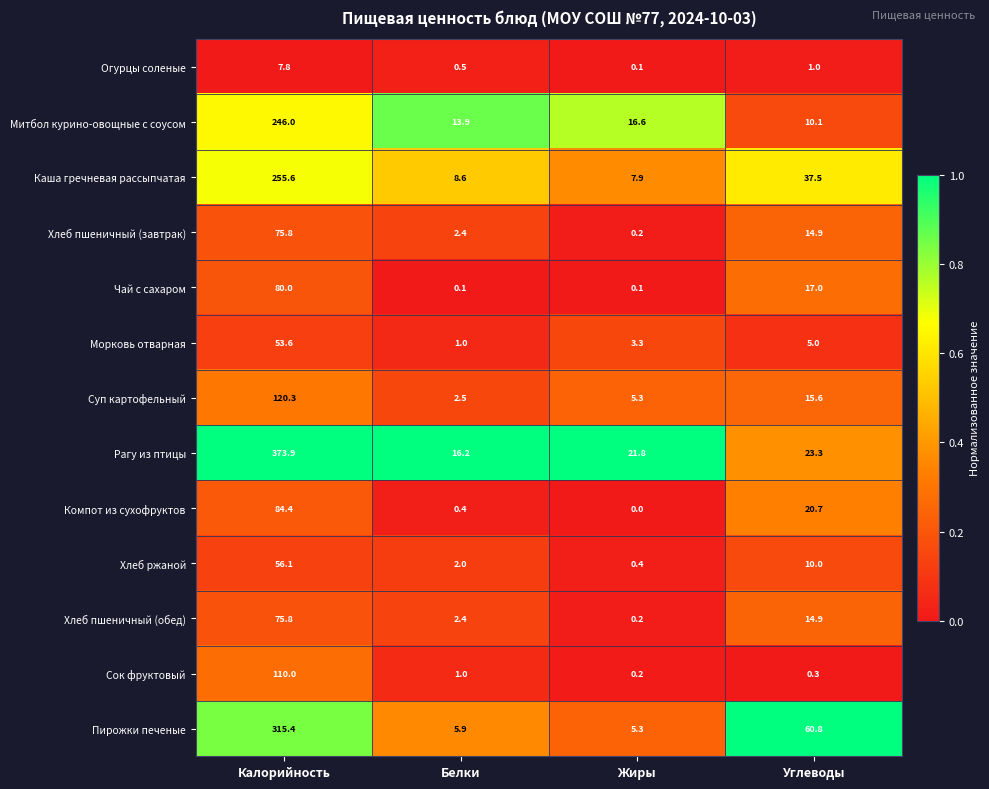

Which label corresponds to the largest value in the chart?

Калорийность